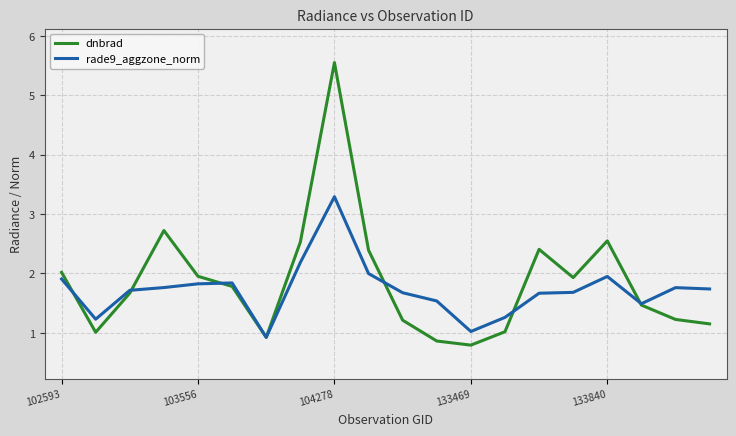

Which series has the widest spread of values?

dnbrad